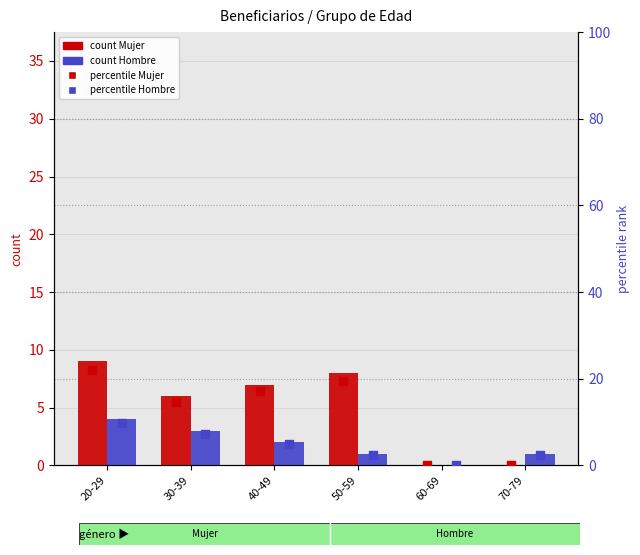

Which series contains the lowest Y value?

Mujer (count)